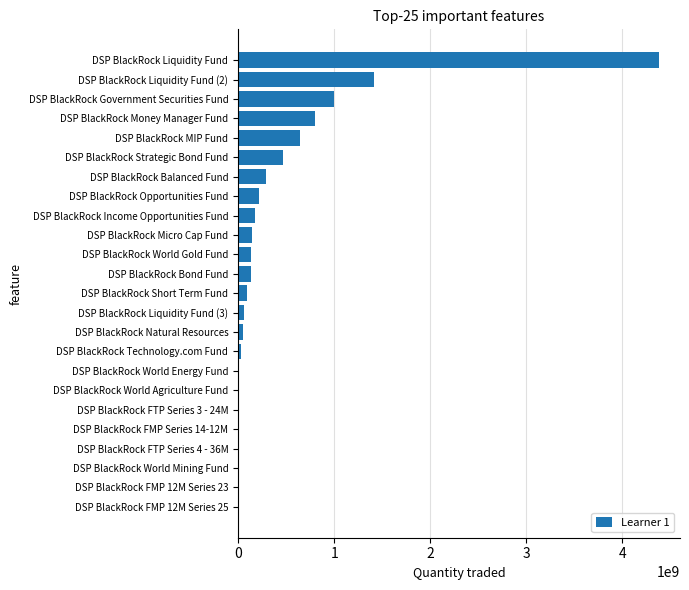

True or false: the data shows 473000000 at DSP BlackRock Strategic Bond Fund.

True